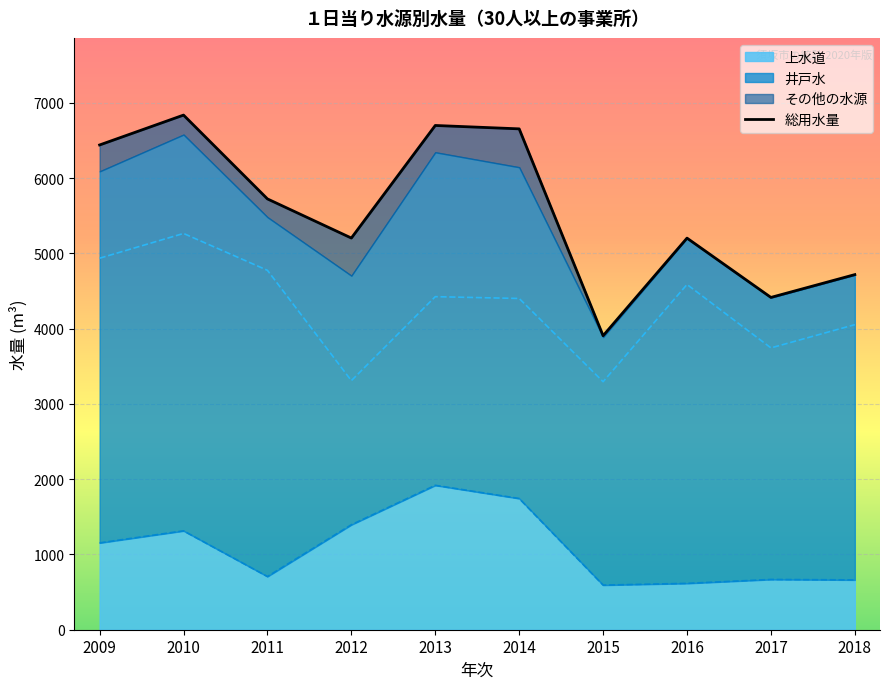

Between 2010 and 2017, which is larger?

2010